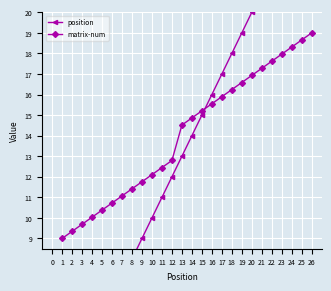

True or false: matrix-num has a value of 16.9 at 20.

True